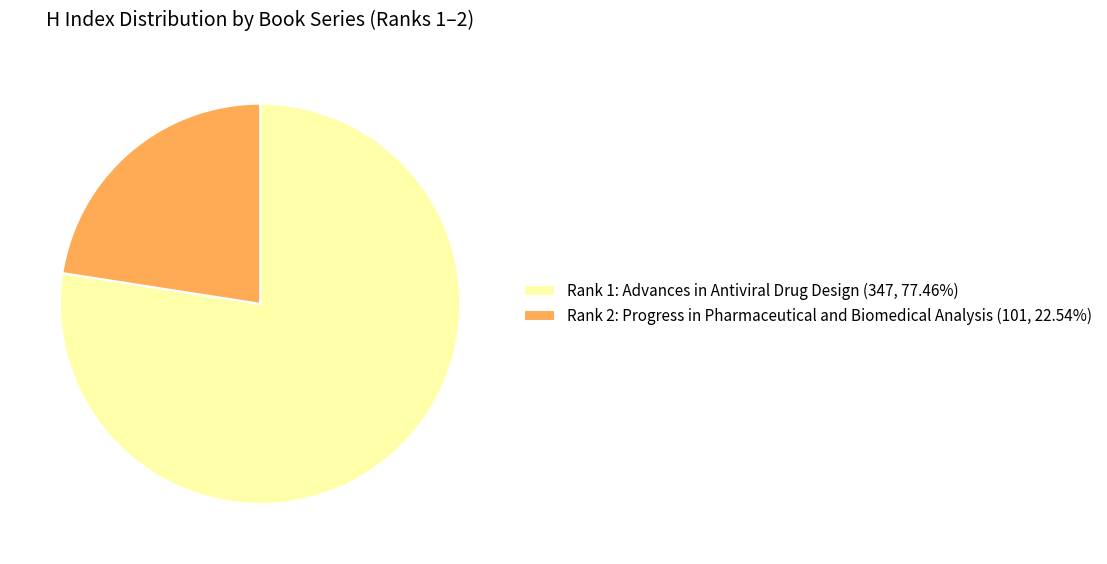

What is the ratio of the value at Rank 1: Advances in Antiviral Drug Design (347, 77.46%) to the value at Rank 2: Progress in Pharmaceutical and Biomedical Analysis (101, 22.54%)?

3.4